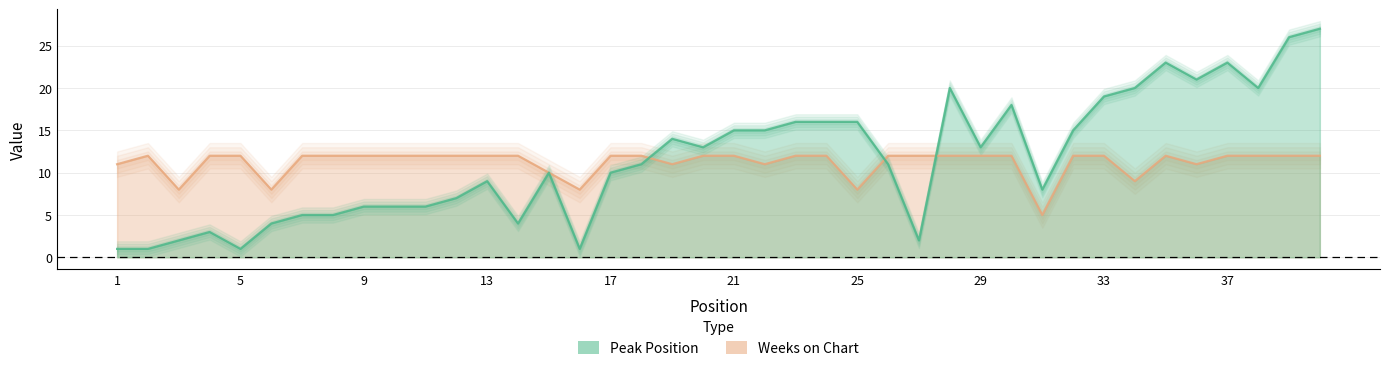

True or false: Weeks on Chart has a value of 4 at 20.

False